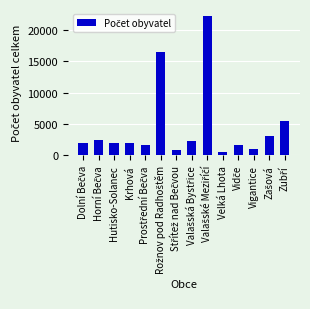

What is the approximate value at Krhová, to the nearest 100?

2000